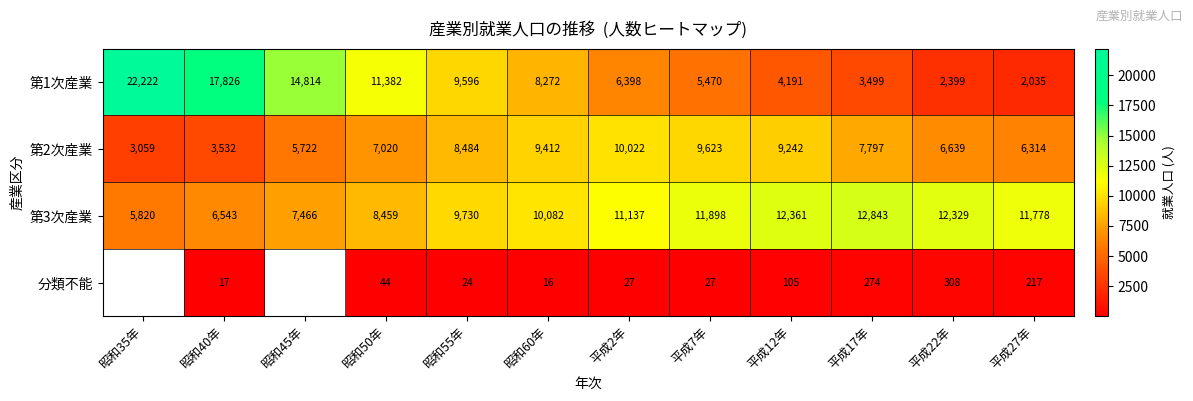

The value of 第1次産業 at 昭和35年 is 9536.9. True or false?

False